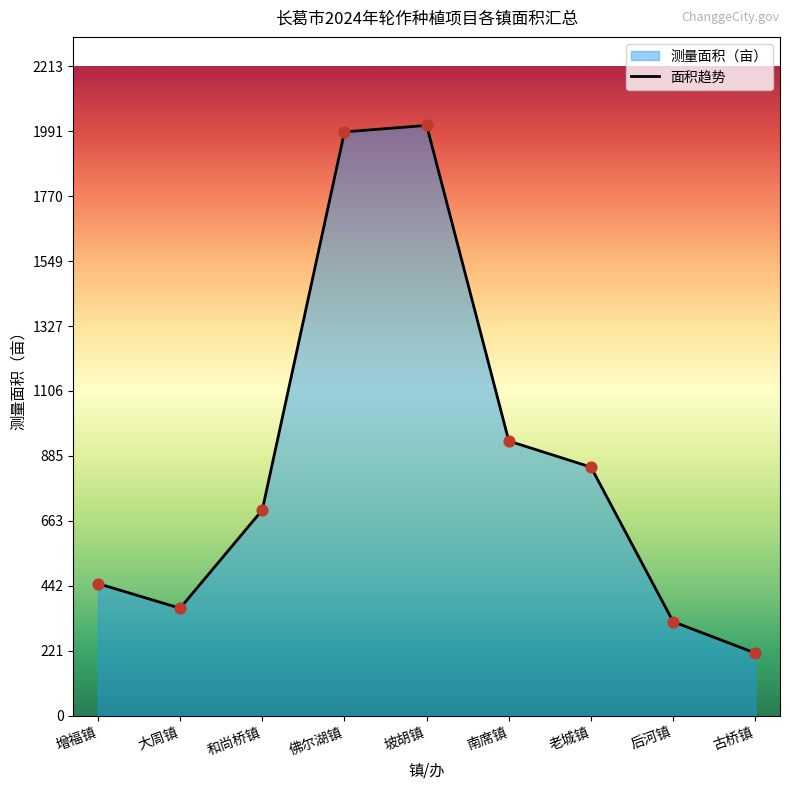

Approximately how many times larger is the value at 大周镇 compared to 后河镇?

1.1